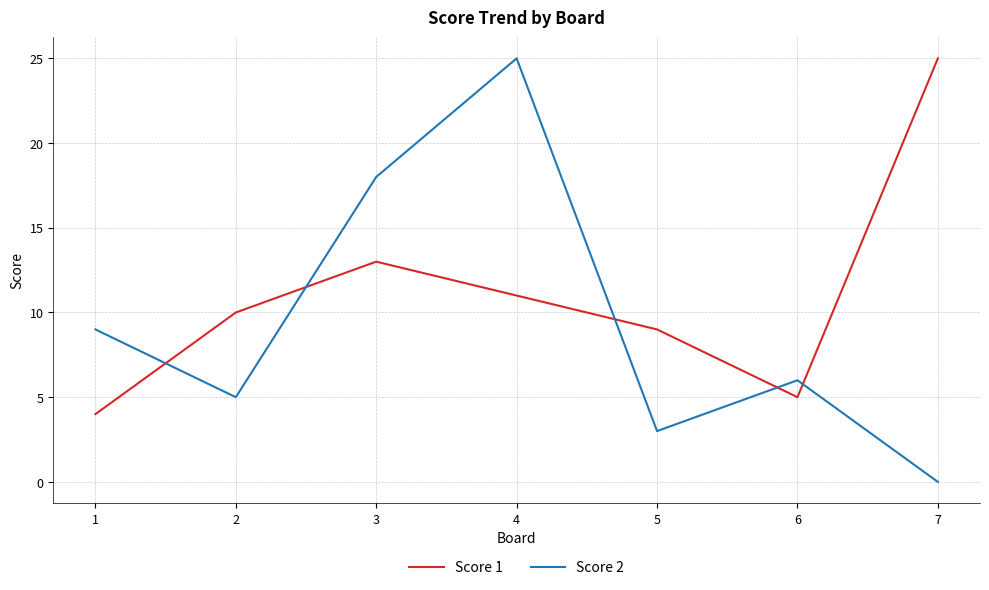

Rank the series at 2 from highest to lowest value.

Score 1, Score 2